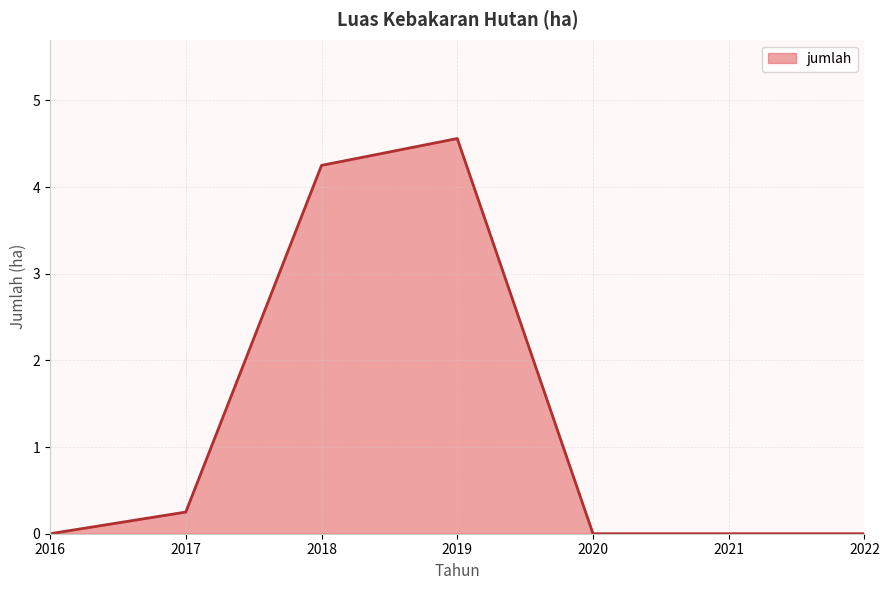

Where is the first local maximum?

2019